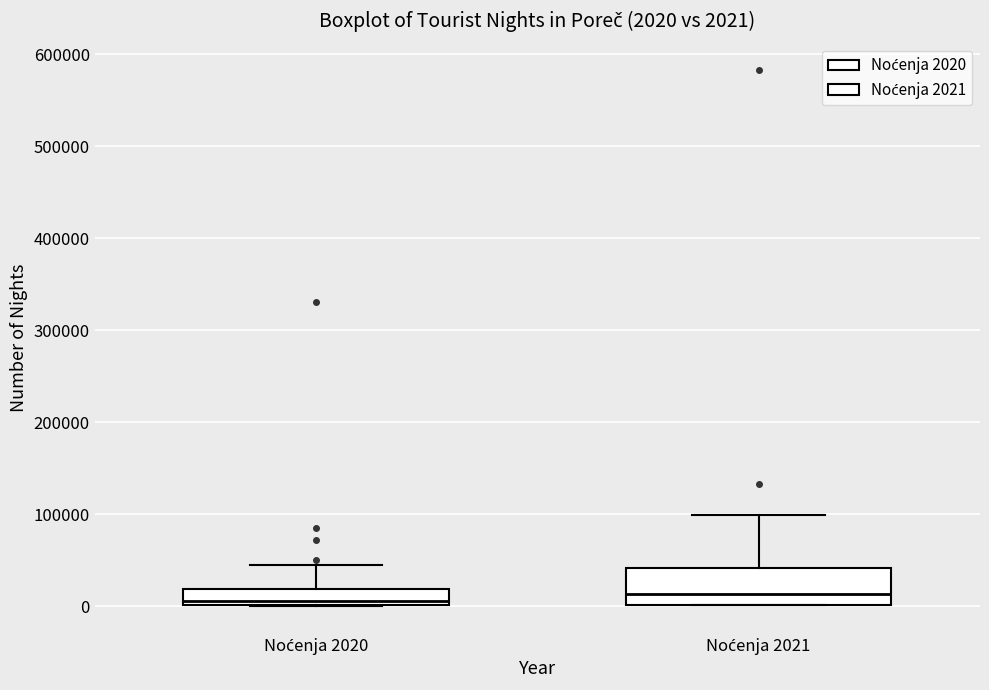

Comparing the boxes themselves (not the whiskers), which one is the tallest?

Noćenja 2021